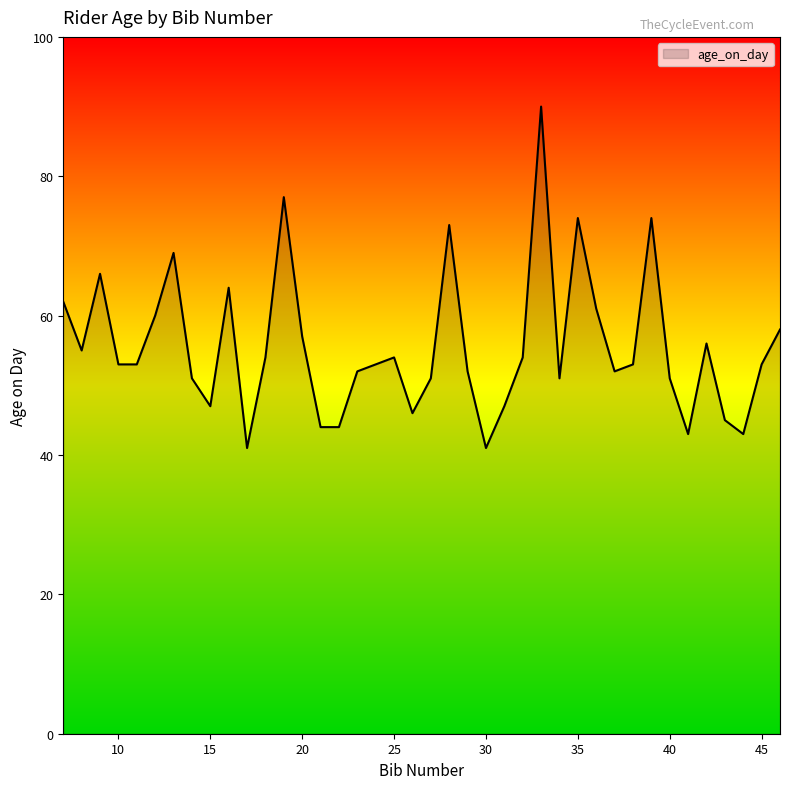

The value at 14 is 51. True or false?

True